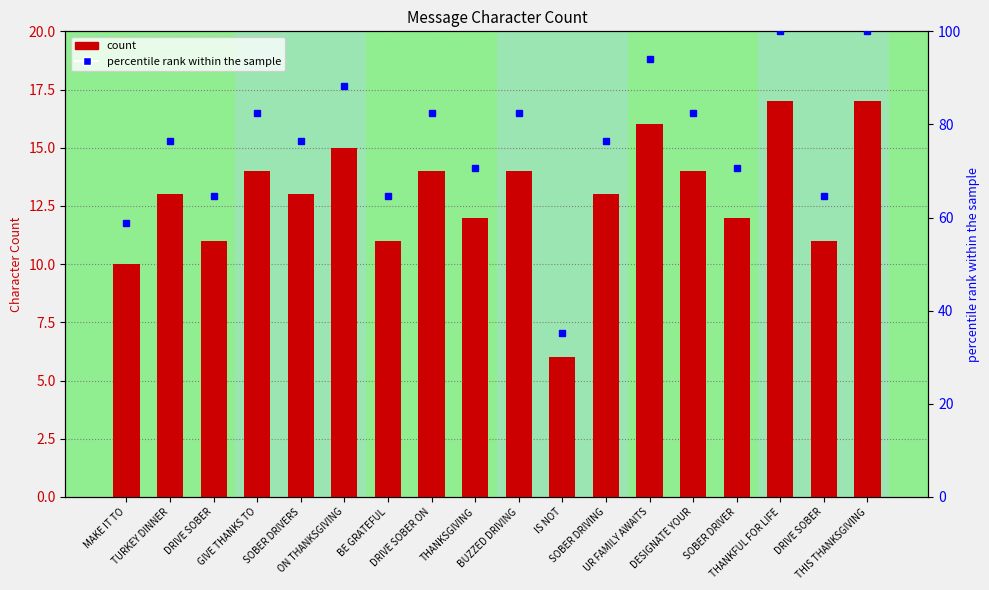

Rank the series by their maximum value, from highest to lowest.

percentile rank within the sample, Character Count